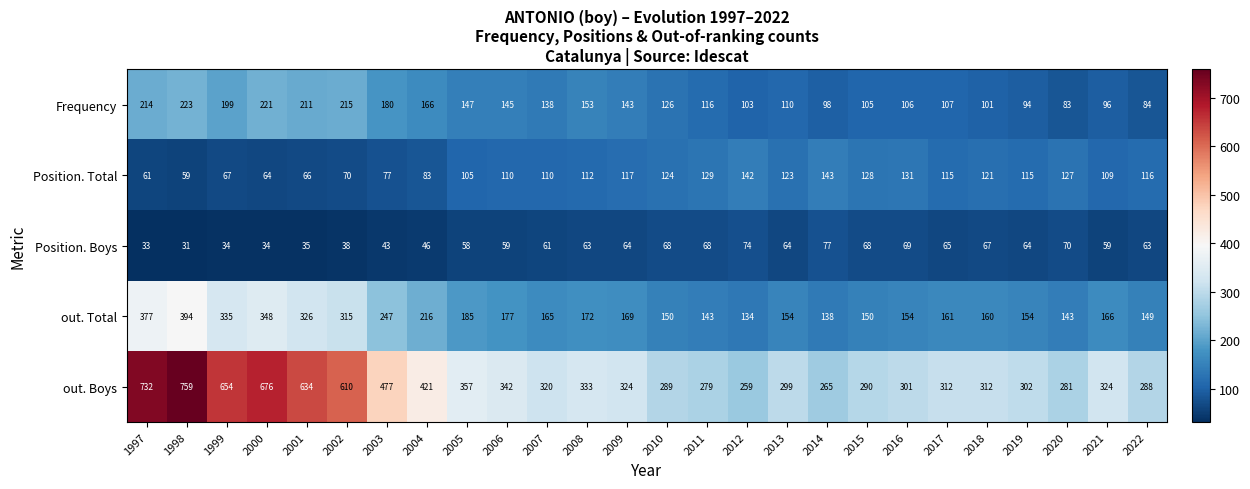

At which label does Position. Total first exceed 115?

2009